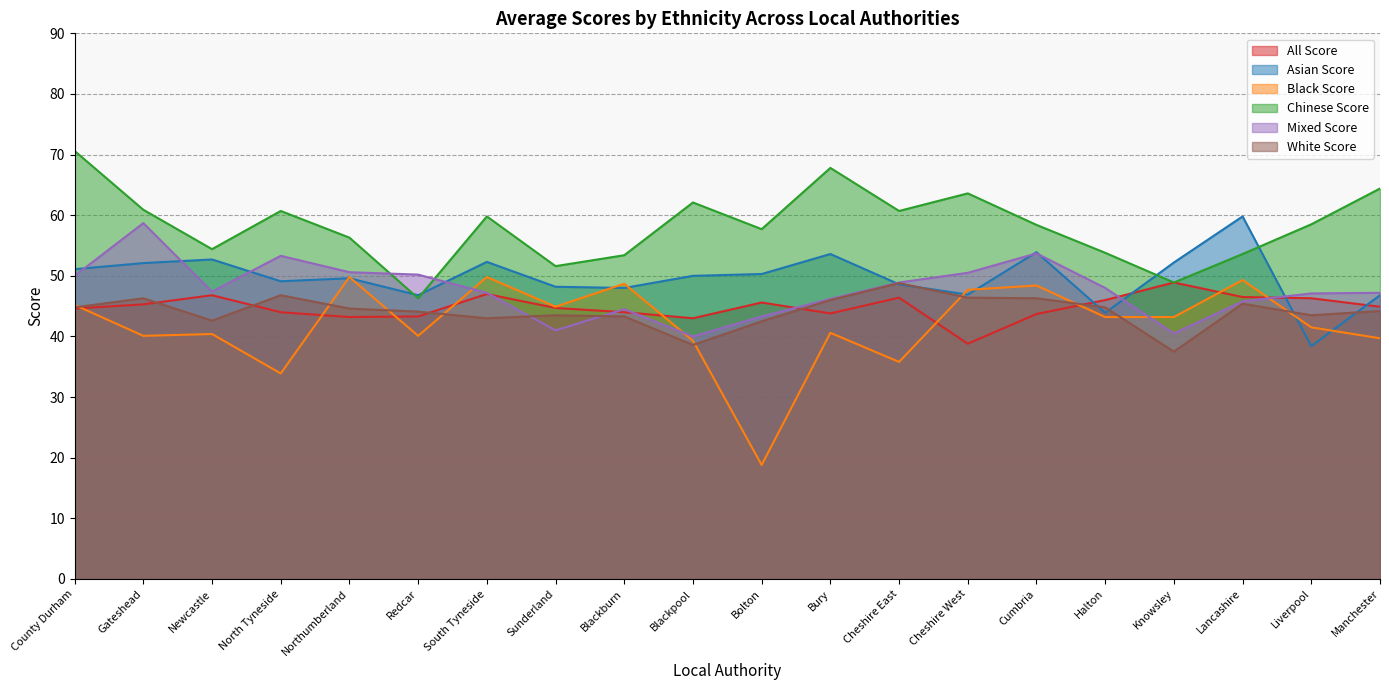

What is the spread (max minus min) of values at South Tyneside?

16.8